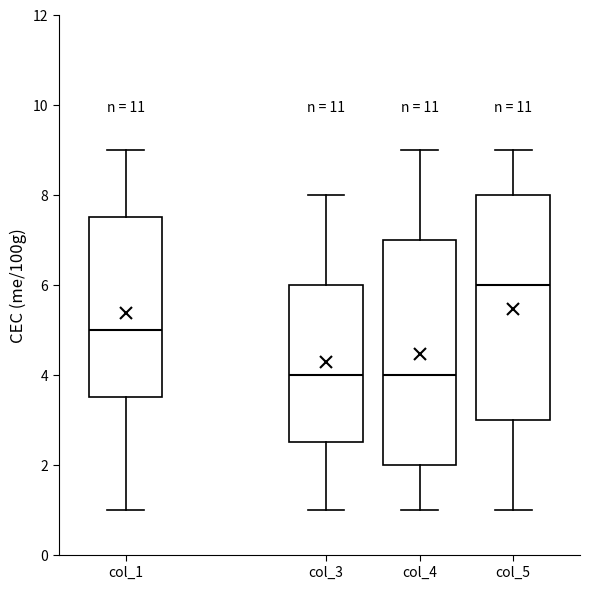

Reading left to right, read every box against the y-axis: the position of its median line, the range the box covers, and the ends of its whiskers. The values are not printed on the chart, so give them approximately, as read against the axis.

col_1: median 5.0, box 3.6 to 7.6, whiskers 1.0 to 9.0
col_3: median 4.0, box 2.6 to 6.0, whiskers 1.0 to 8.0
col_4: median 4.0, box 2.0 to 7.0, whiskers 1.0 to 9.0
col_5: median 6.0, box 3.0 to 8.0, whiskers 1.0 to 9.0